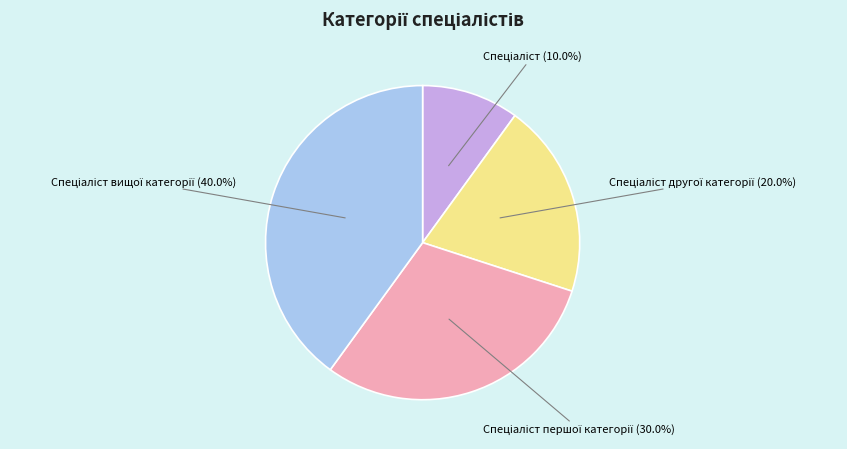

Is there any slice that represents more than half of the pie?

No